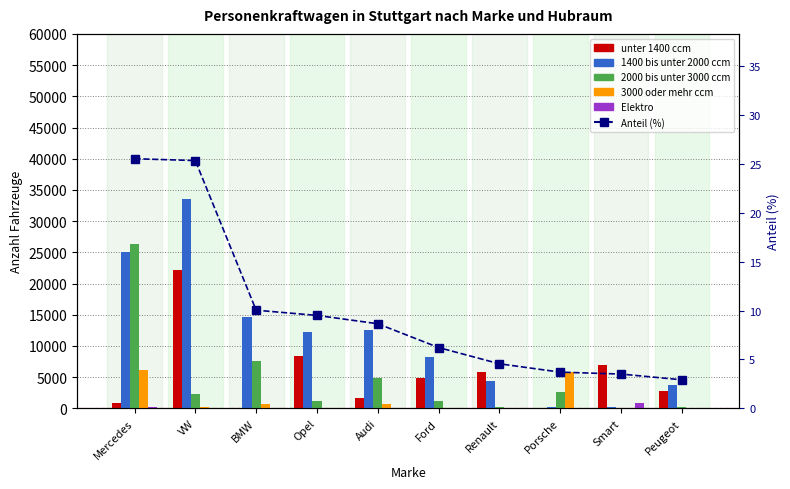

At how many categories does at least one series exceed 18512?

2